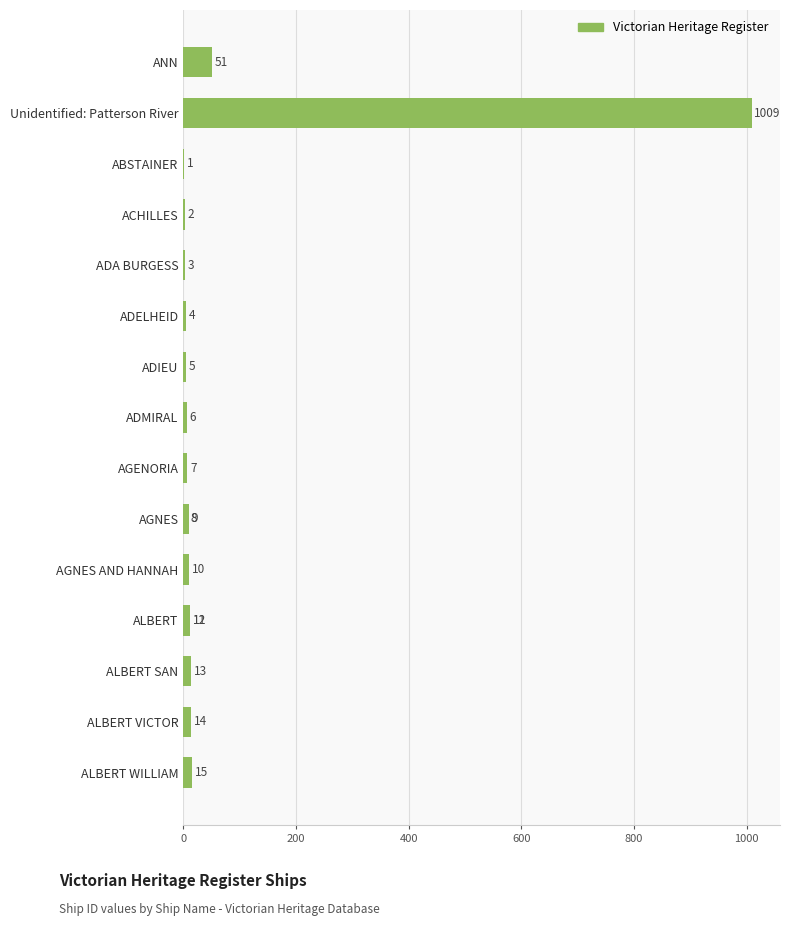

What is the value of the 13th bar from the left?

11